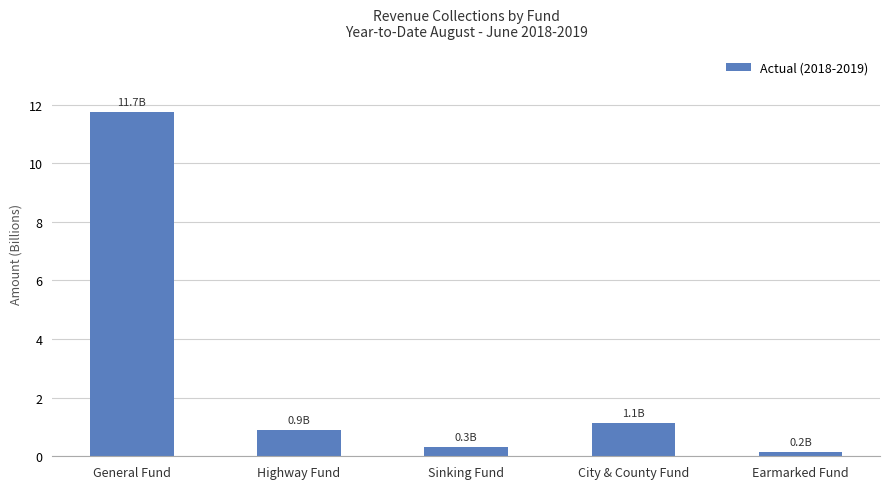

What is the average value?

2.8